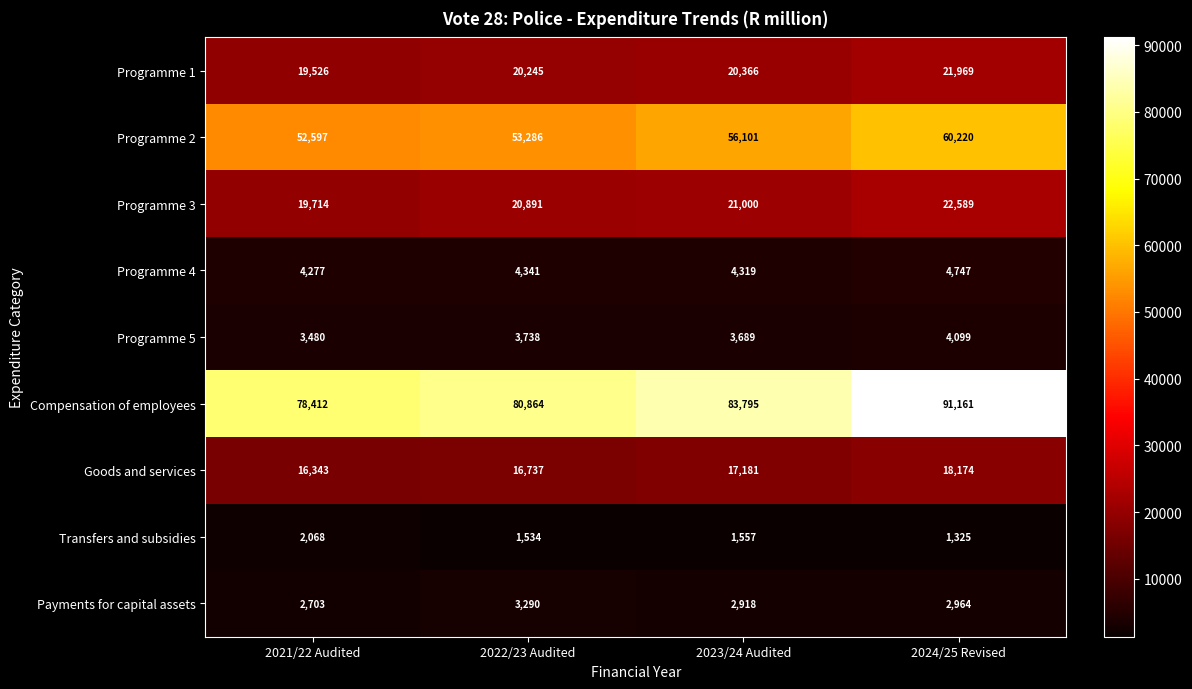

Count the number of categories in the chart.

4